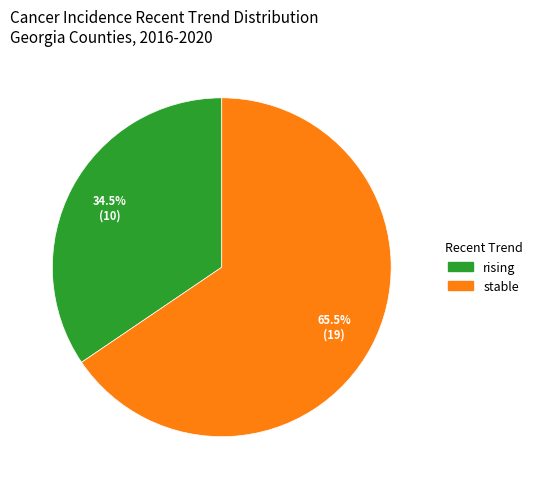

Combined, do rising and stable account for over 50%?

Yes